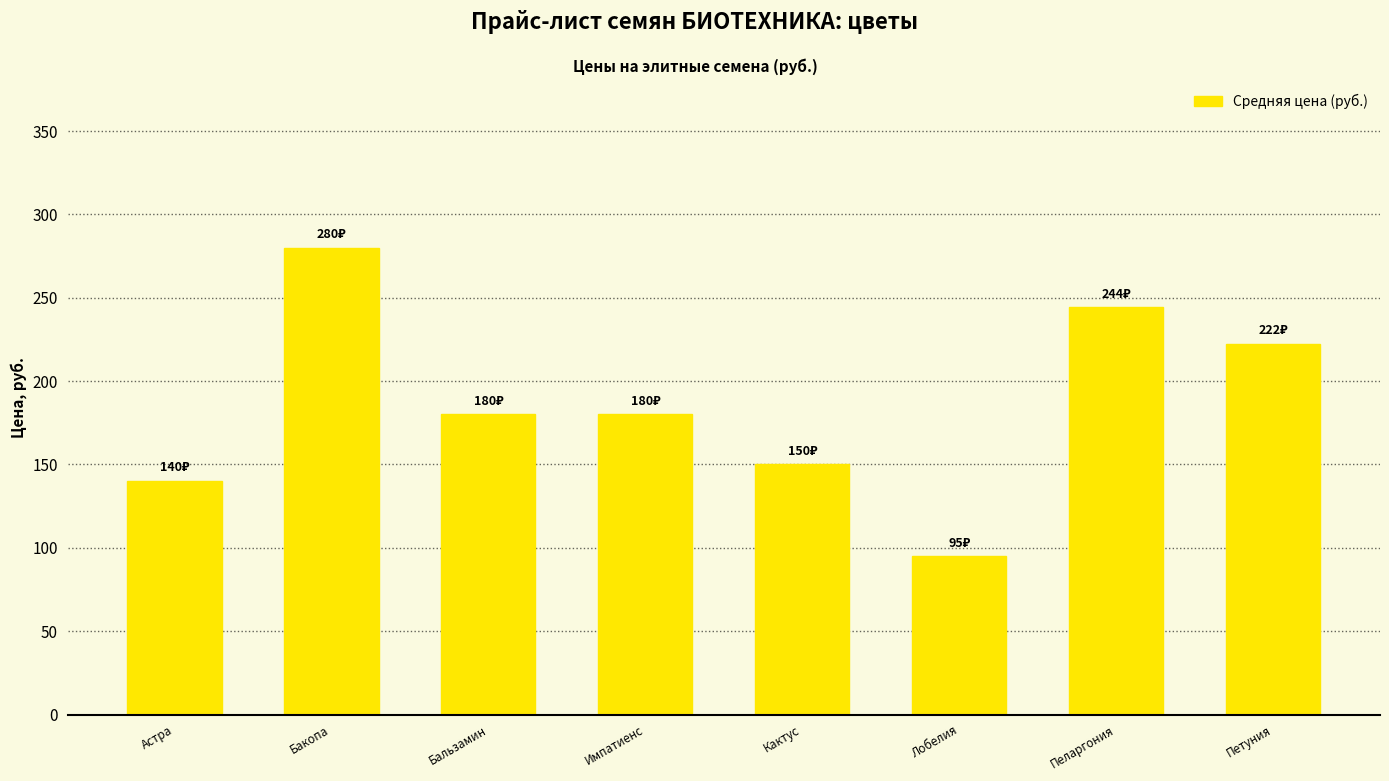

At which label does the data first exceed 180?

Бакопа